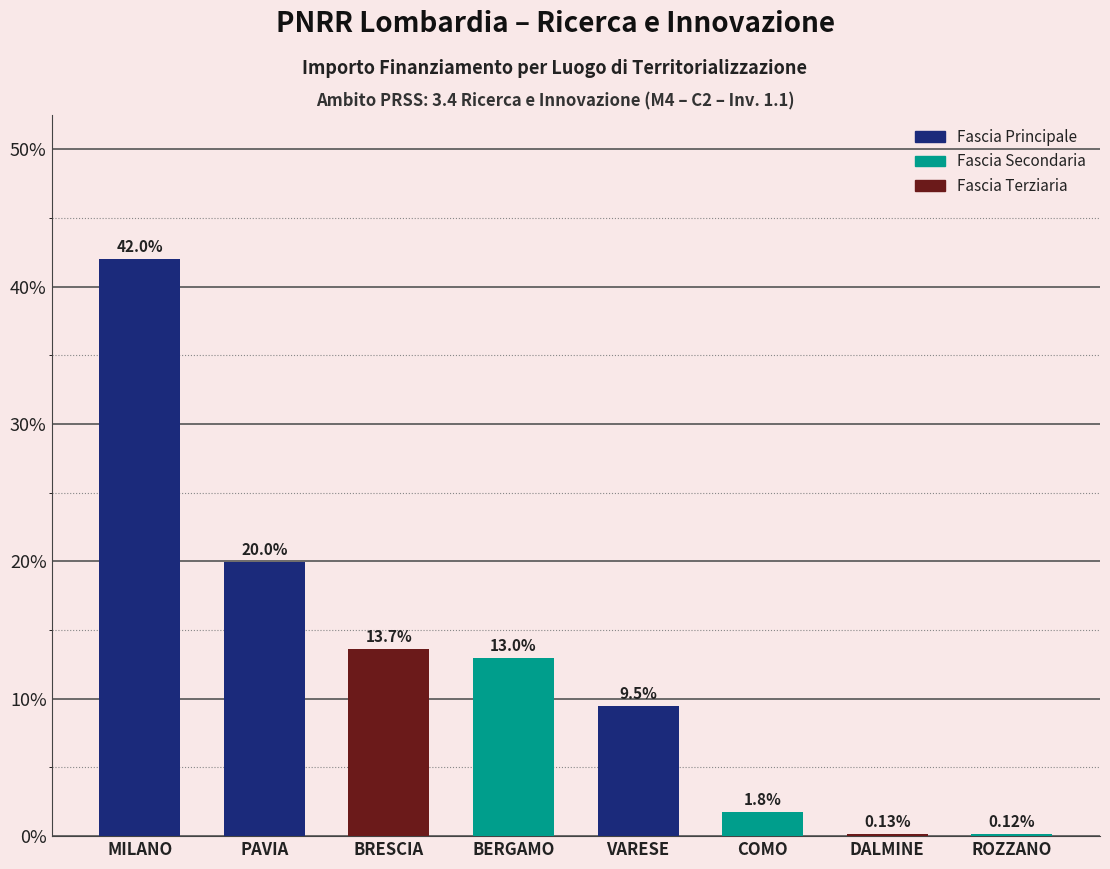

At which label is the value closest to 21?

PAVIA